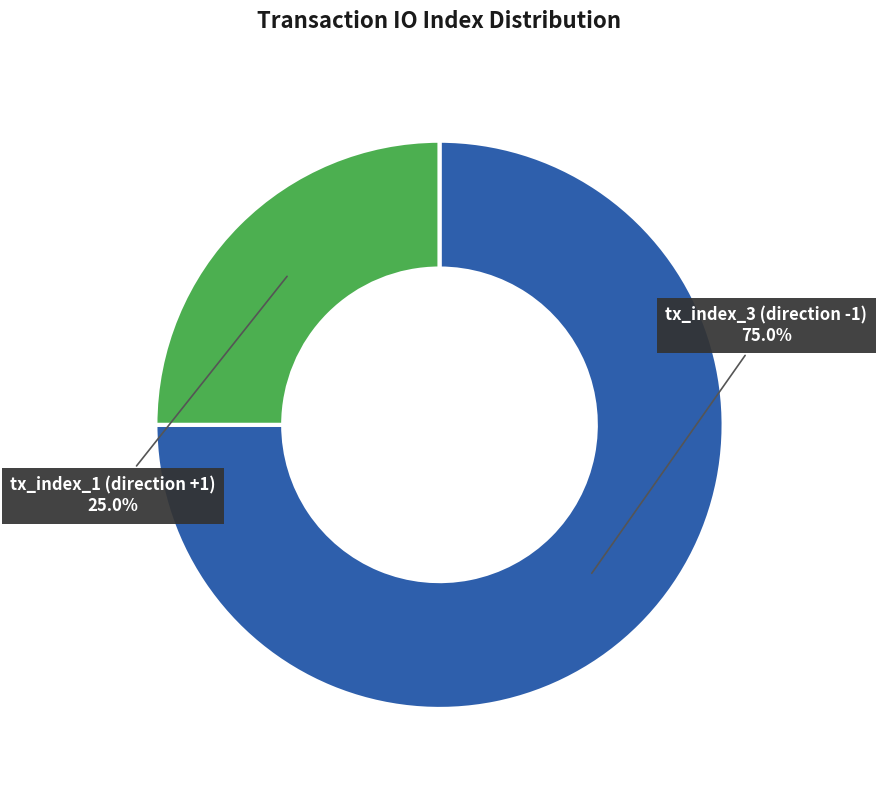

Is the sum of tx_index_3 (direction -1) and tx_index_1 (direction +1) greater than half?

Yes